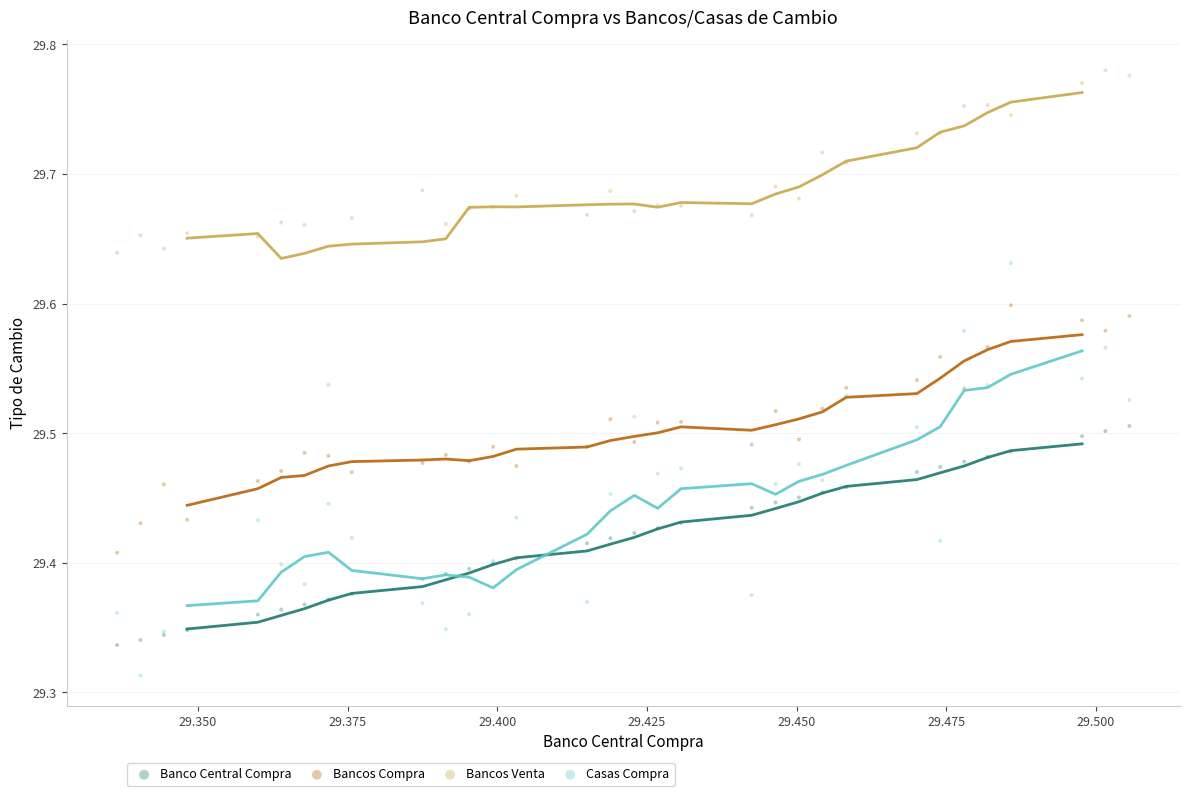

Which series contains the lowest Y value?

Casas Compra